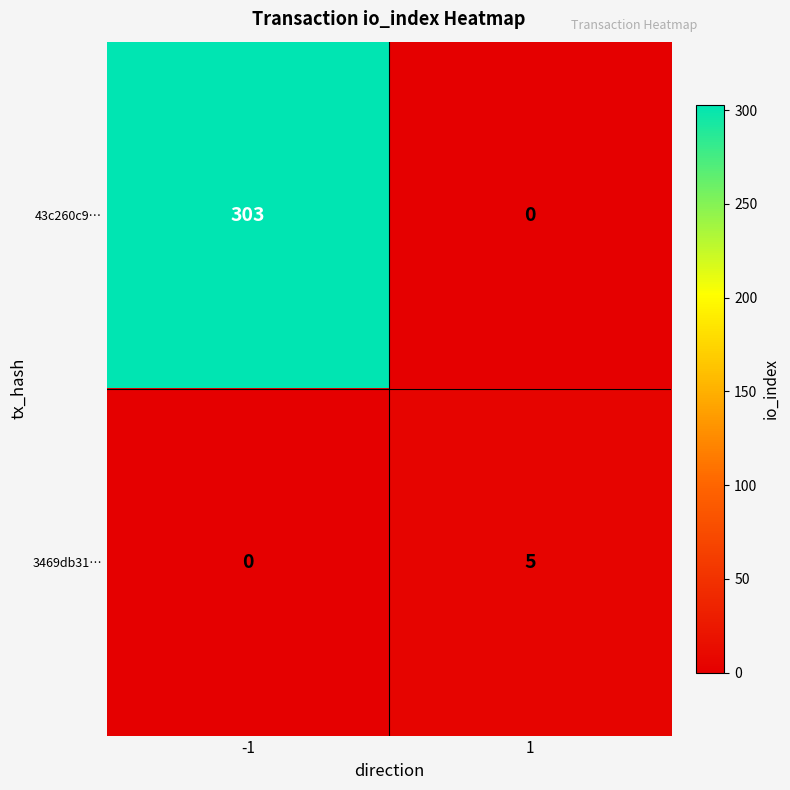

What is the approximate value of 3469db31… at 1?

5